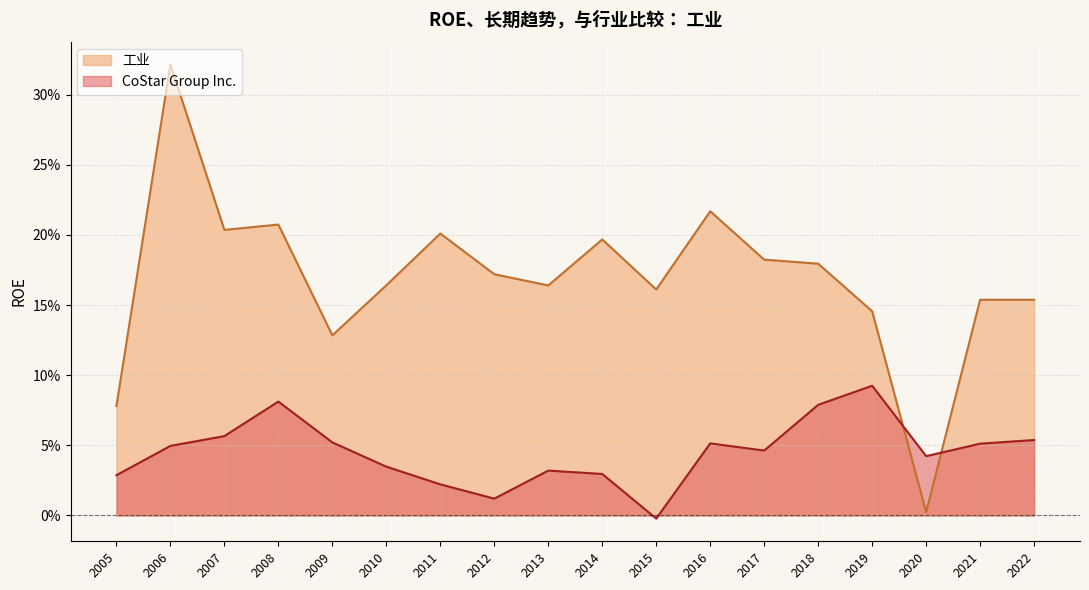

How many data points does each series have?

18